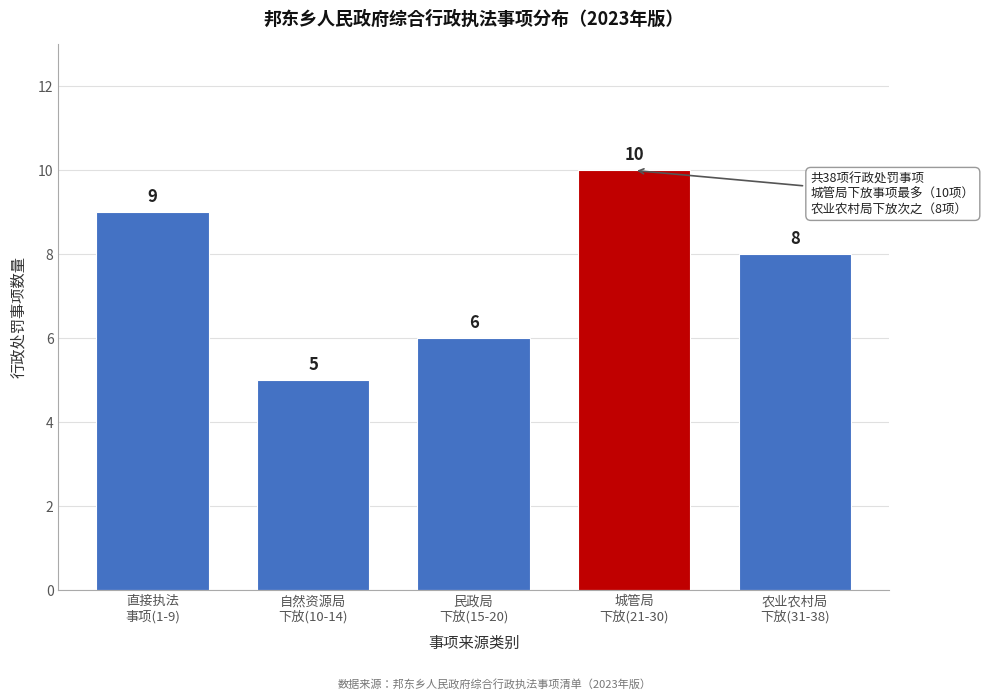

Reading left to right, transcribe all the data shown in this chart.

9	5	6	10	8